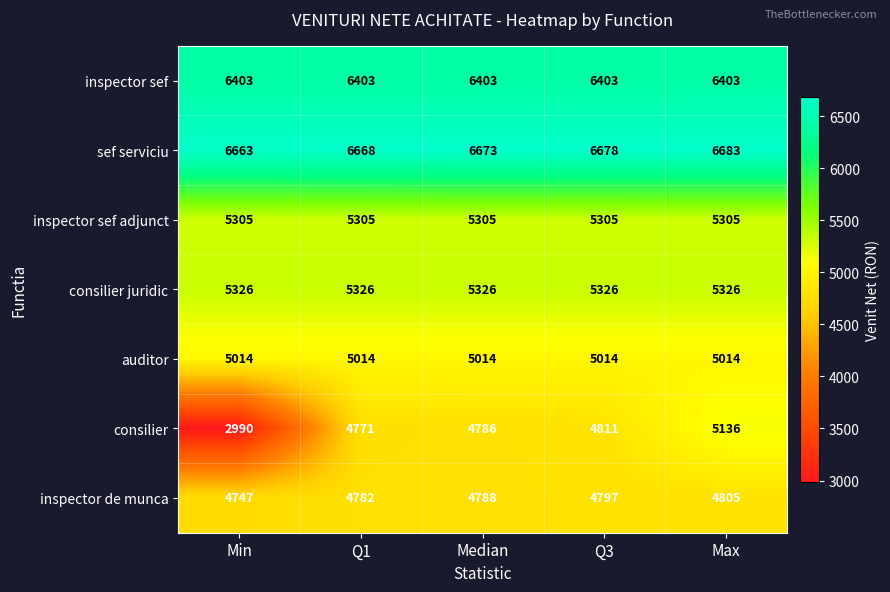

Between Min and Q1, which series saw the biggest shift?

consilier